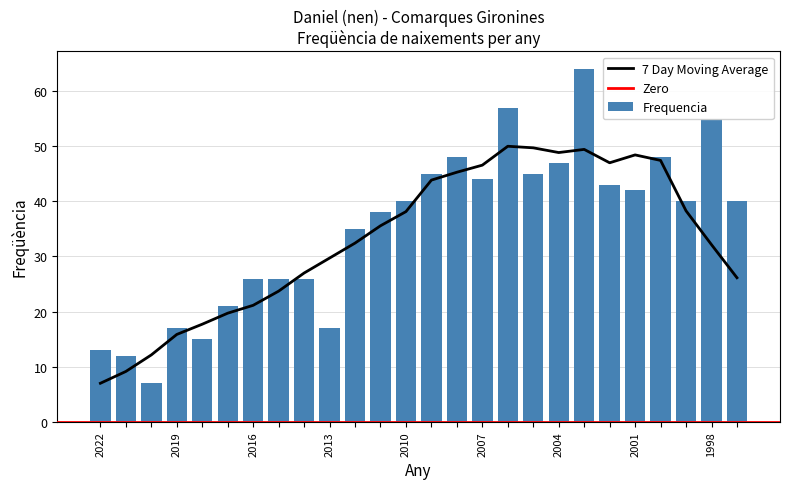

How many bars are there in total?

26